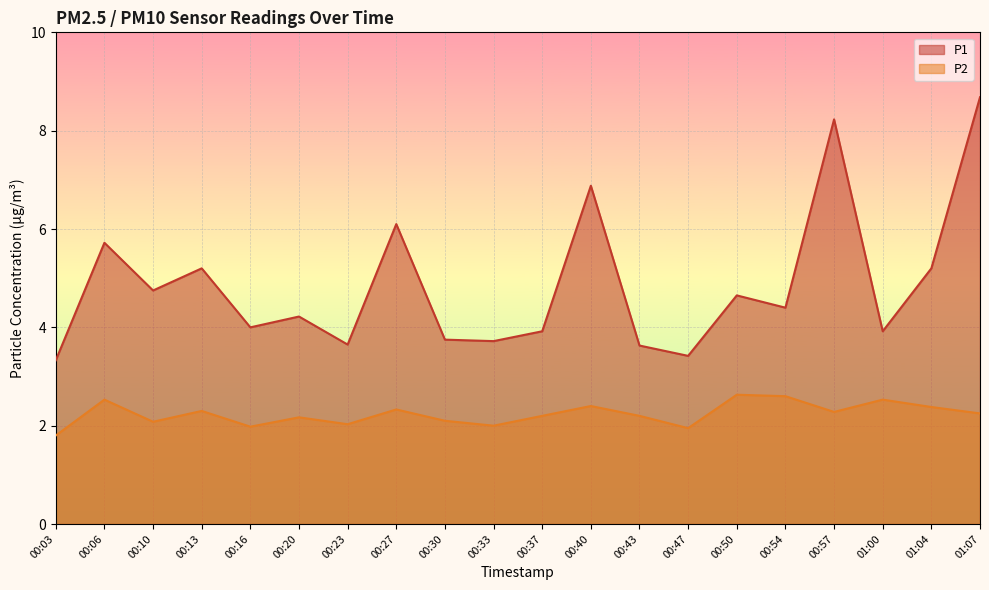

True or false: P2 and P1 cross at least once.

False